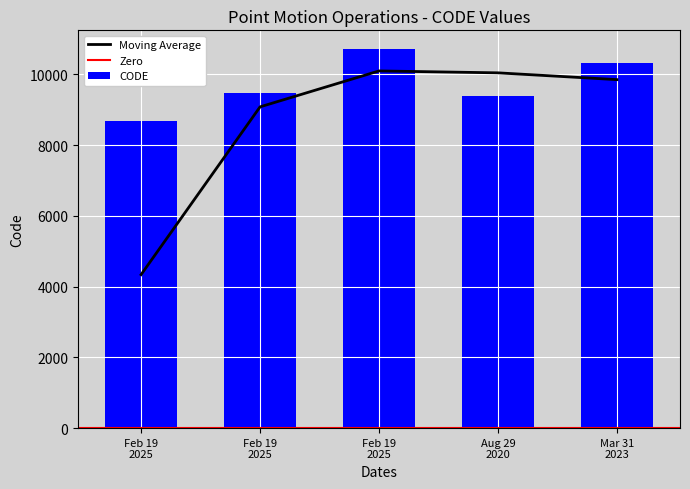

Count the number of categories in the chart.

5